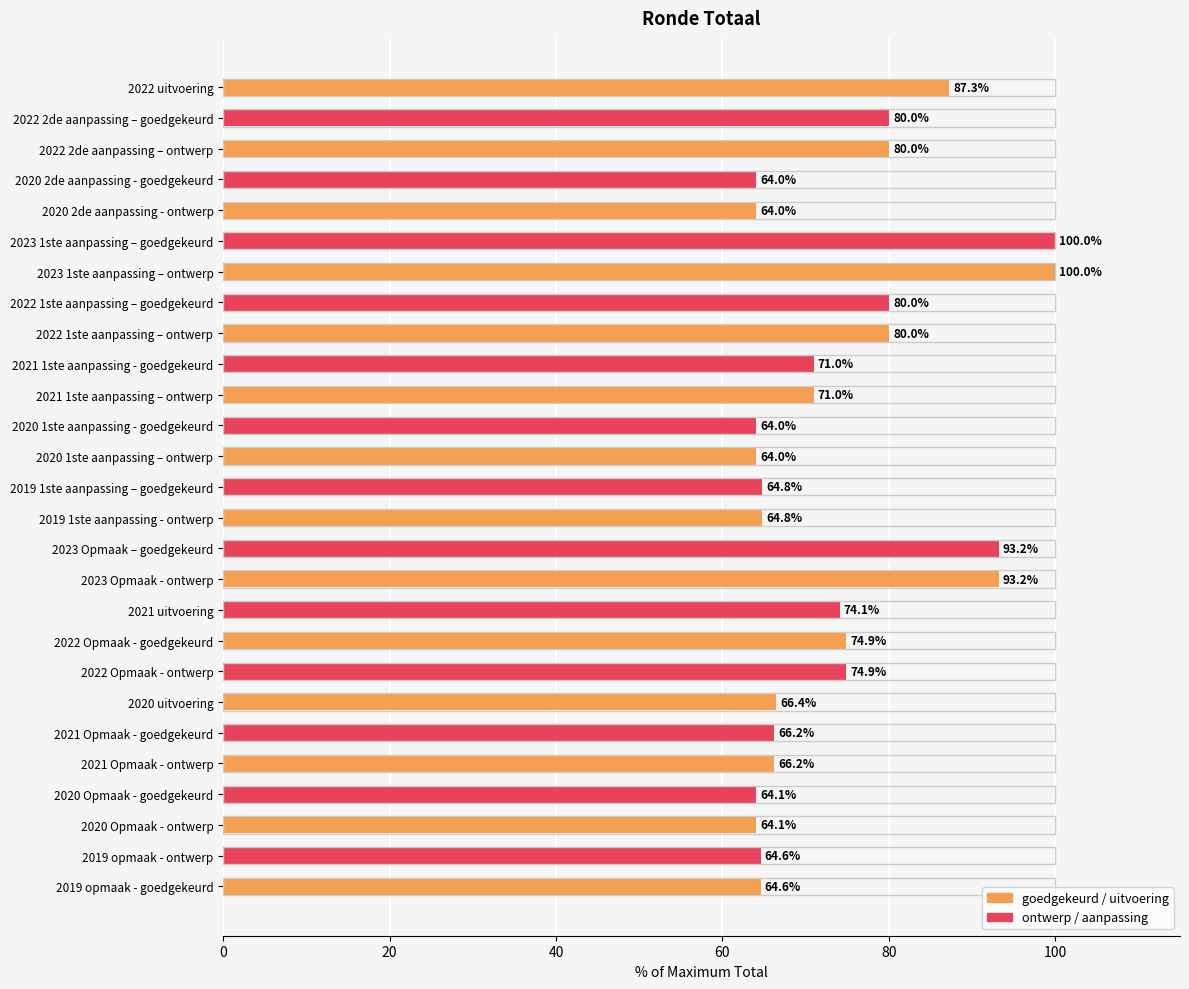

What value does the data have at 2021 1ste aanpassing - goedgekeurd?

71.0